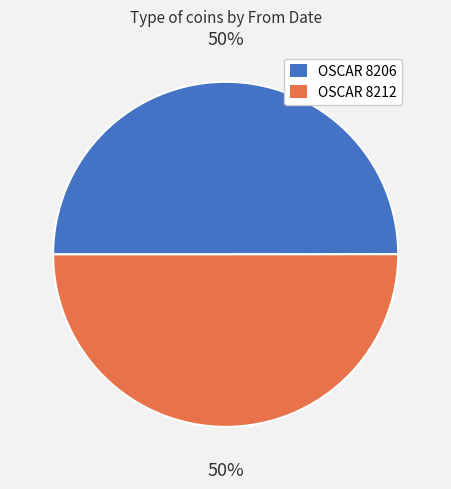

To the nearest percent, what is the combined percentage of OSCAR 8212 and OSCAR 8206?

100%